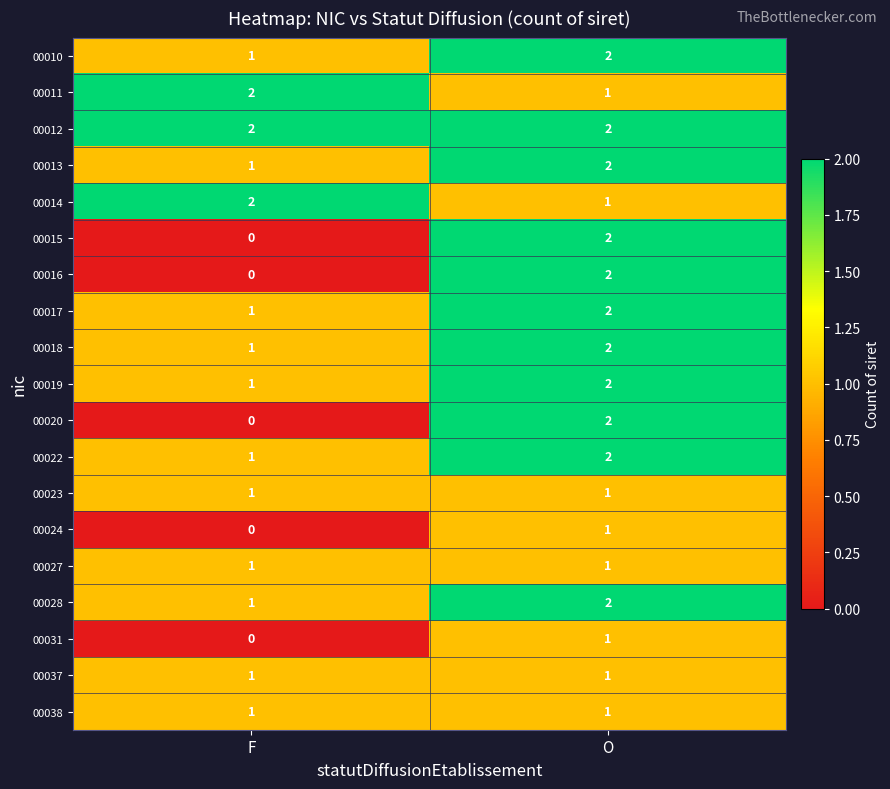

Where is 00017 nearest to the value 1?

F